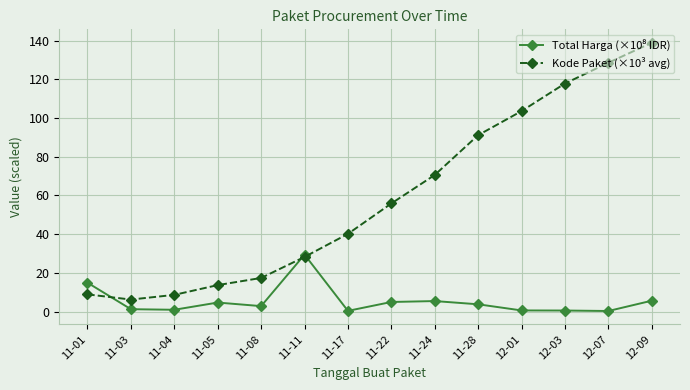

What is the maximum value shown in the chart?

138.8